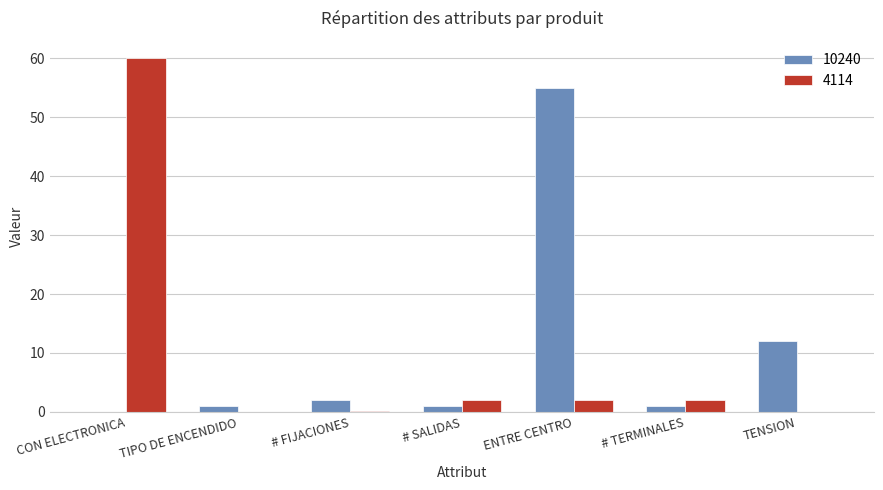

What is the difference between the 10240 values at # SALIDAS and ENTRE CENTRO?

54.0